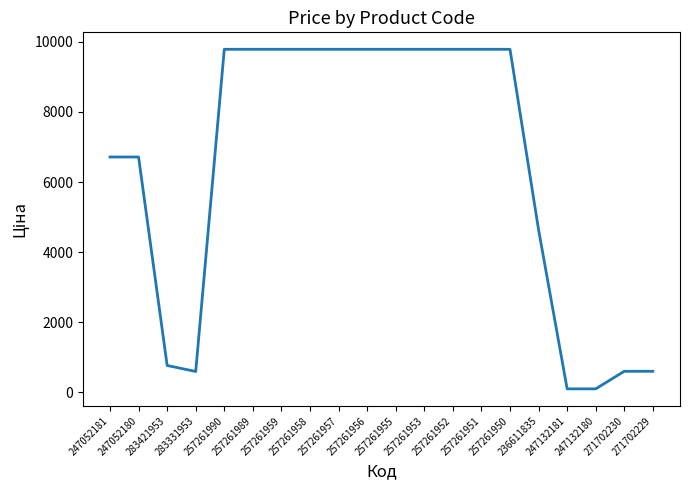

What is the difference between the maximum and minimum values?

9681.0